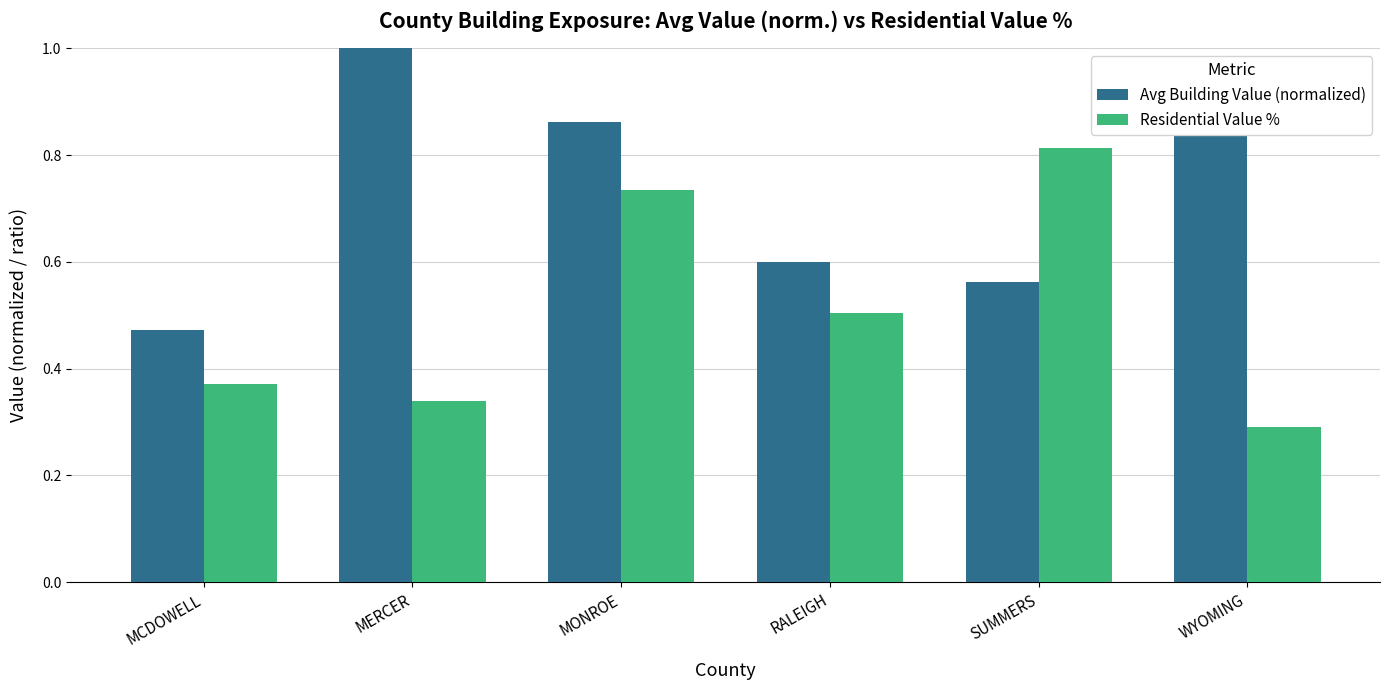

What are all the series names shown in the legend?

Avg Building Value (normalized), Residential Value %